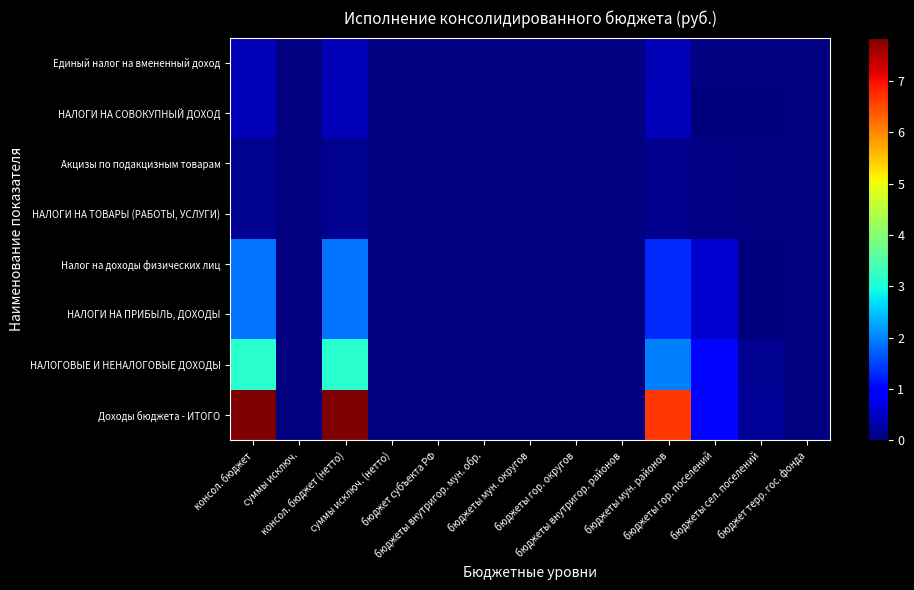

What is the approximate value of Доходы бюджета - ИТОГО at консол. бюджет?

78441585.7